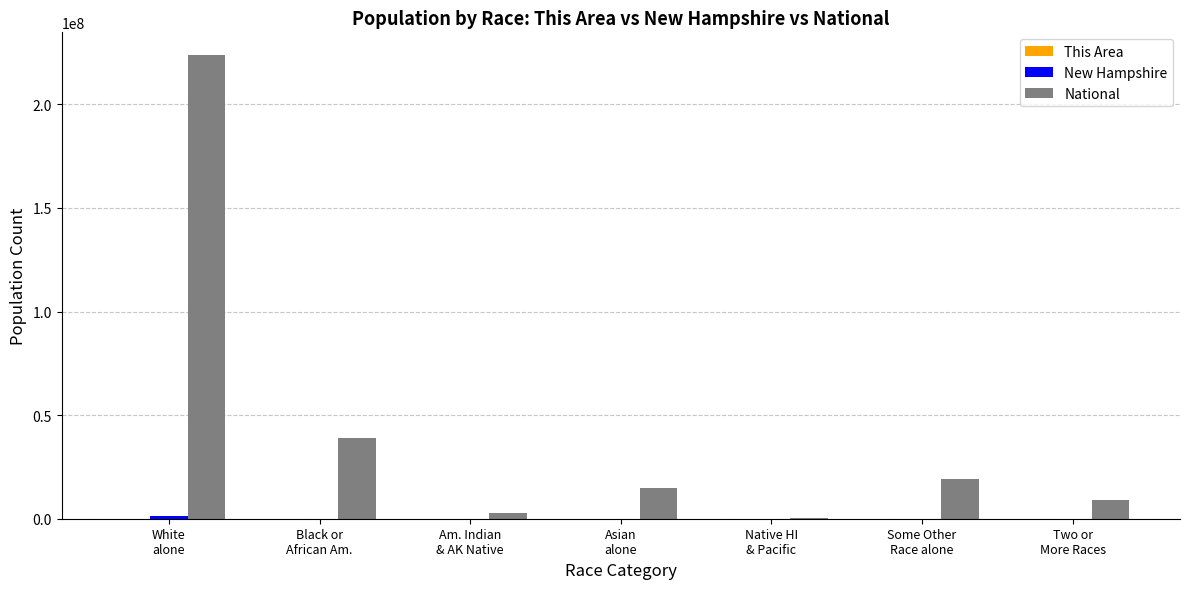

Which series has the largest total across all categories?

National